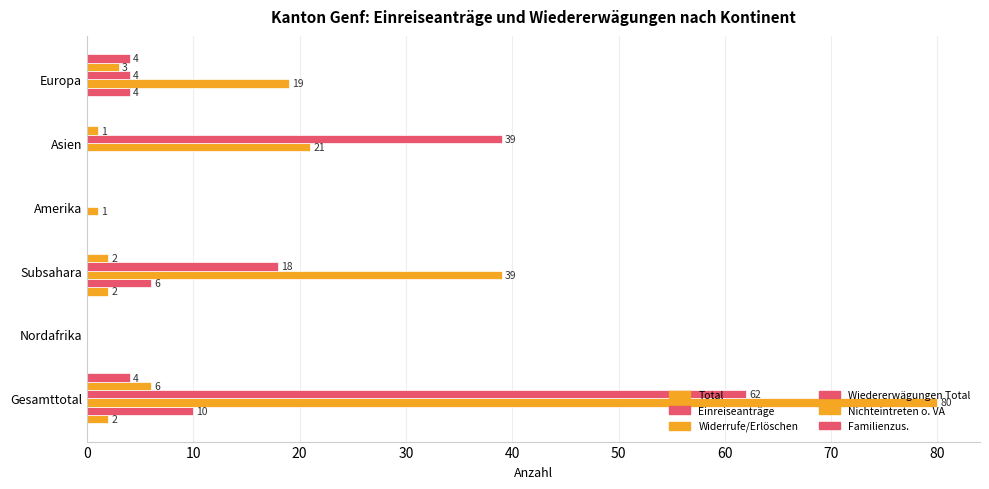

Count the number of categories in the chart.

6